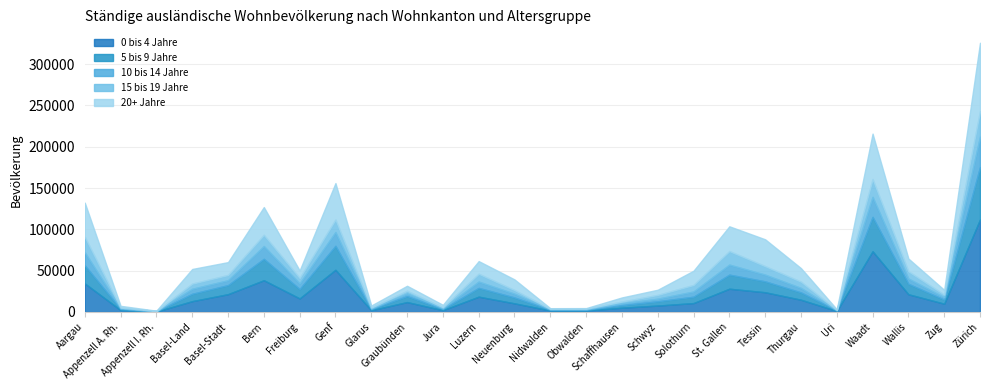

Is it true that 10 bis 14 Jahre equals 5420 at Thurgau?

True